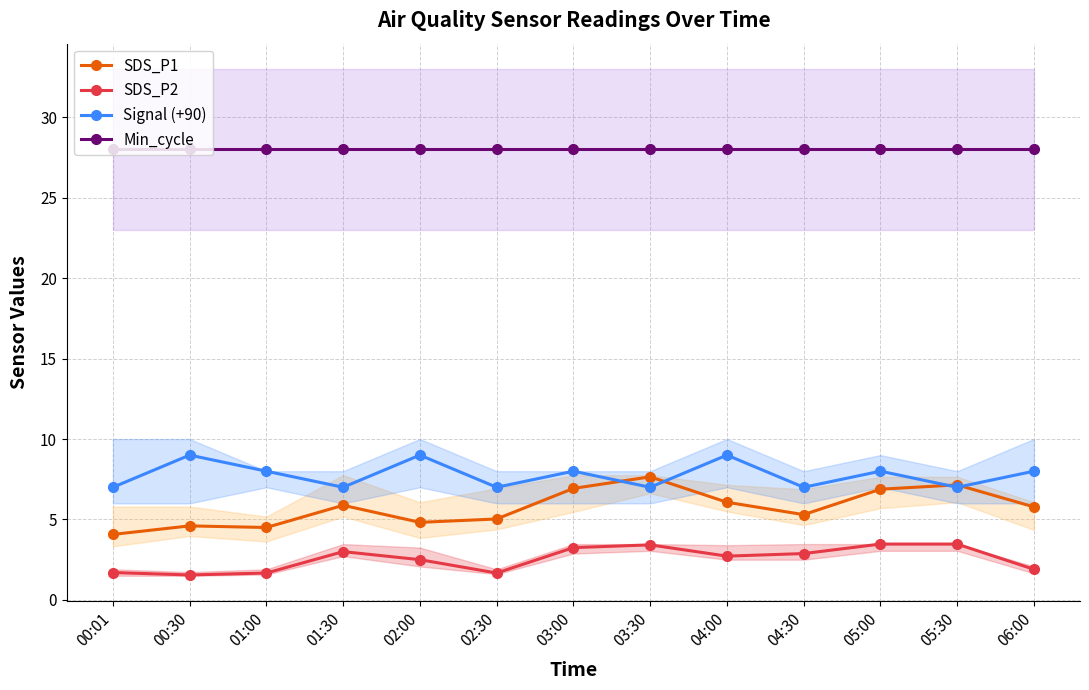

Count the number of categories in the chart.

13